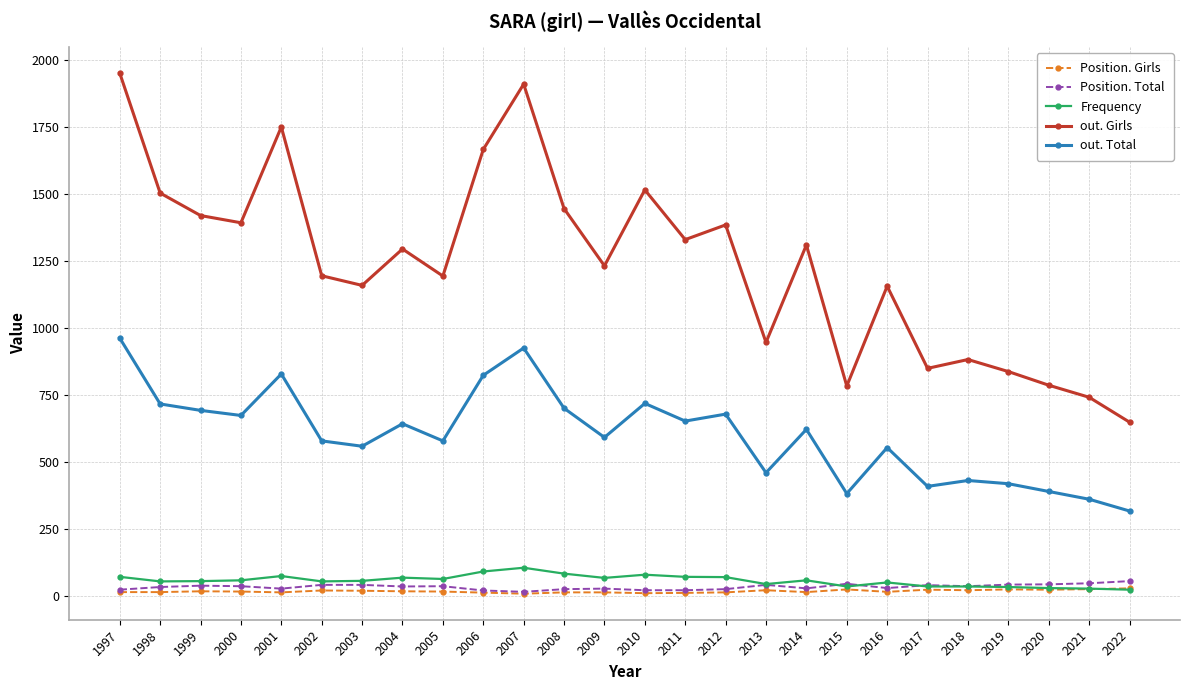

True or false: Position. Girls has a value of 20 at 2018.

True